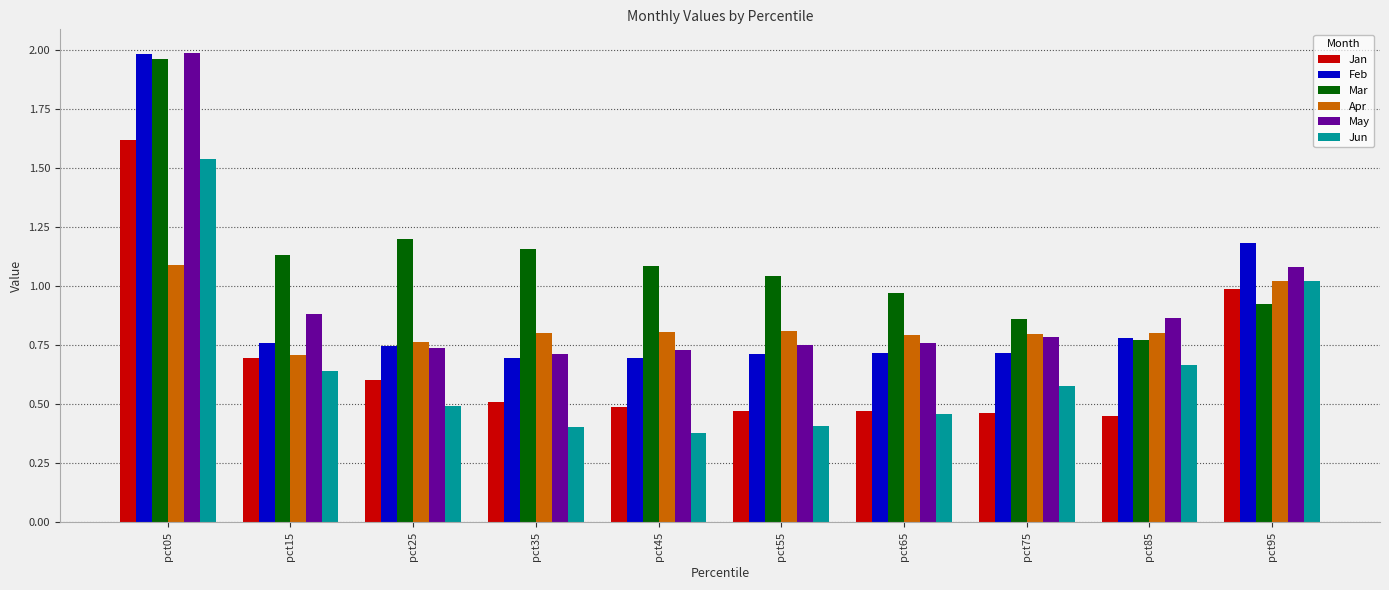

How many bars are there in total?

60